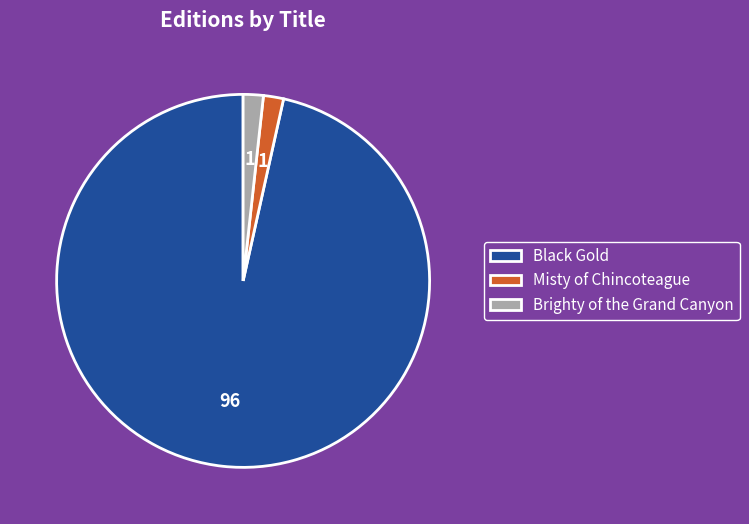

How many segments does this pie chart have?

3